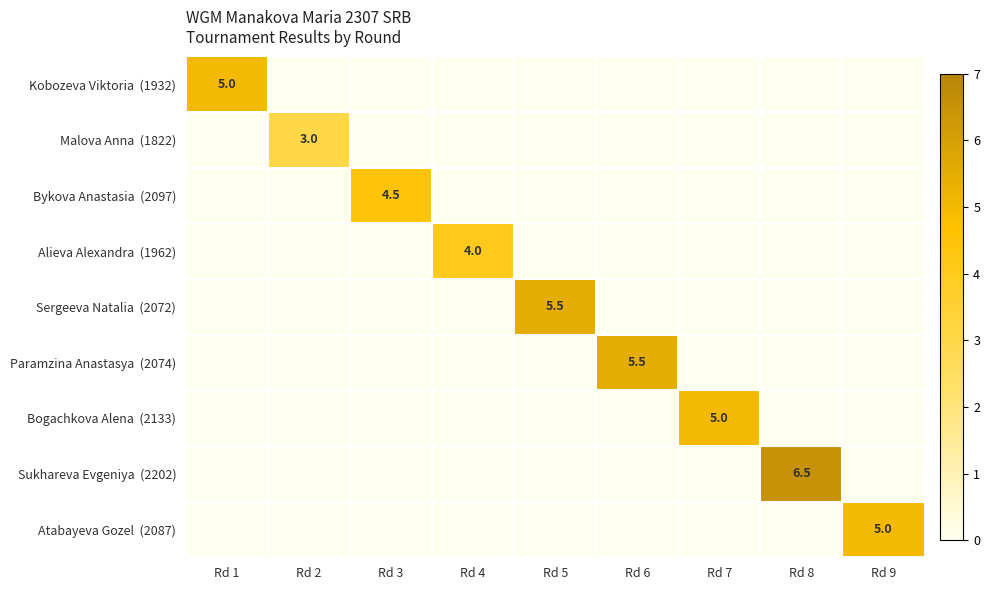

What is the maximum value shown in the chart?

6.5